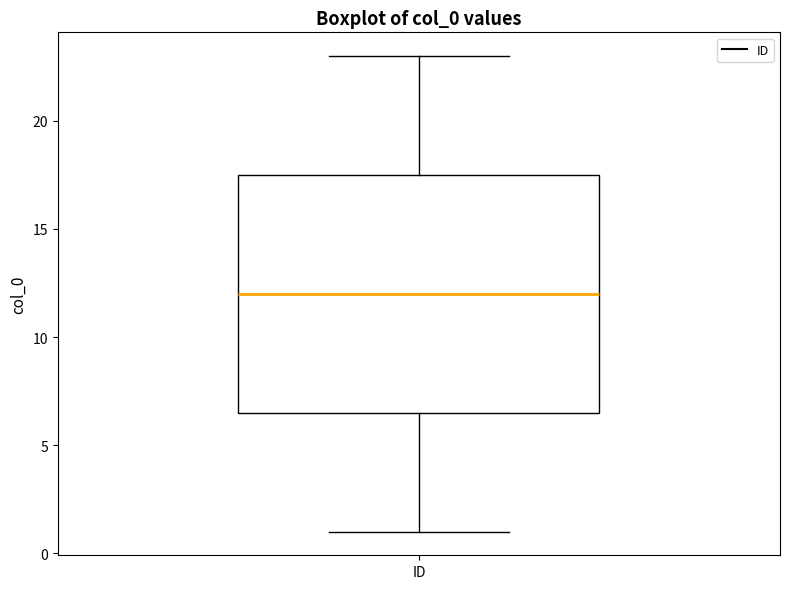

Transcribe this box plot: give where the median line is, the range the box spans, and where the two whiskers end, as read against the y-axis. The values are not printed on the chart, so give them approximately, as read against the axis.

median 12.0, box 6.5 to 17.5, whiskers 1.0 to 23.0